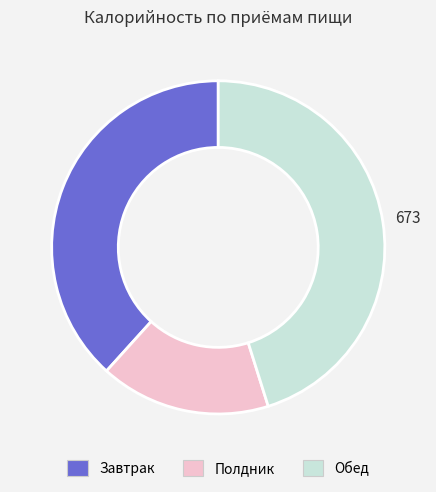

What is the ratio of the value at Полдник to the value at Завтрак?

0.4